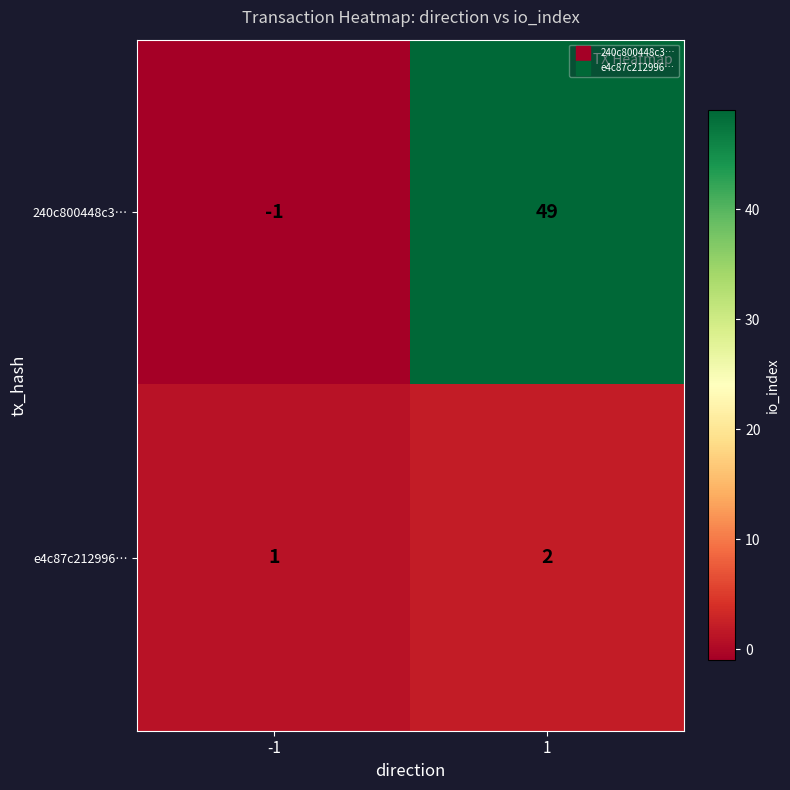

Which series has the largest total across all categories?

240c800448c3…